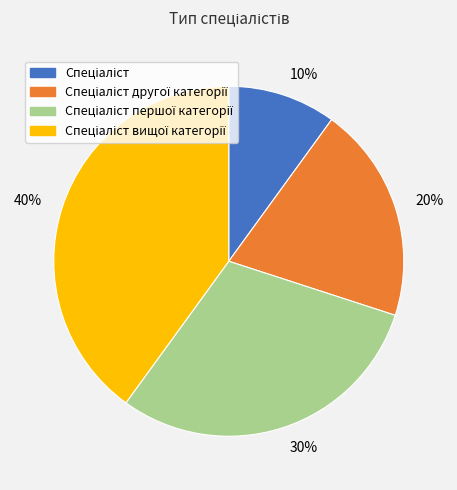

Count the number of slices in the pie.

4